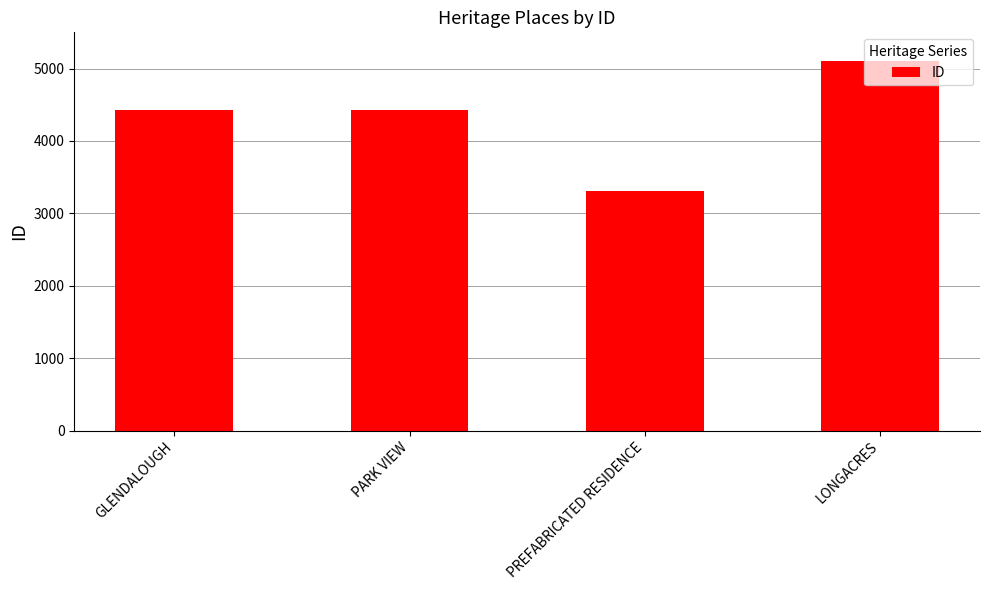

What is the value of the 3rd bar from the left?

3313